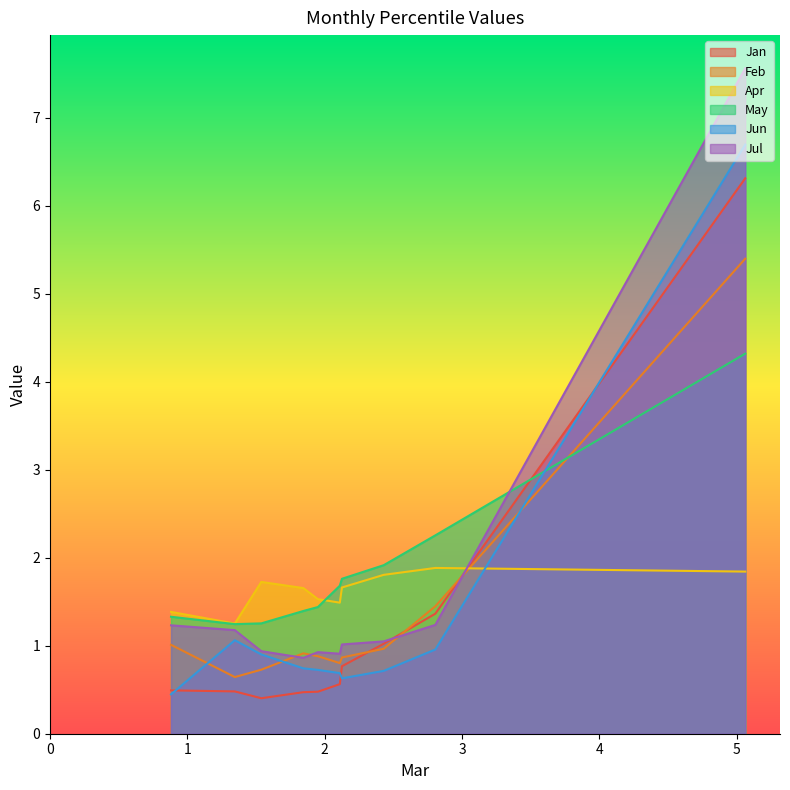

How many categories are shown in the chart?

10